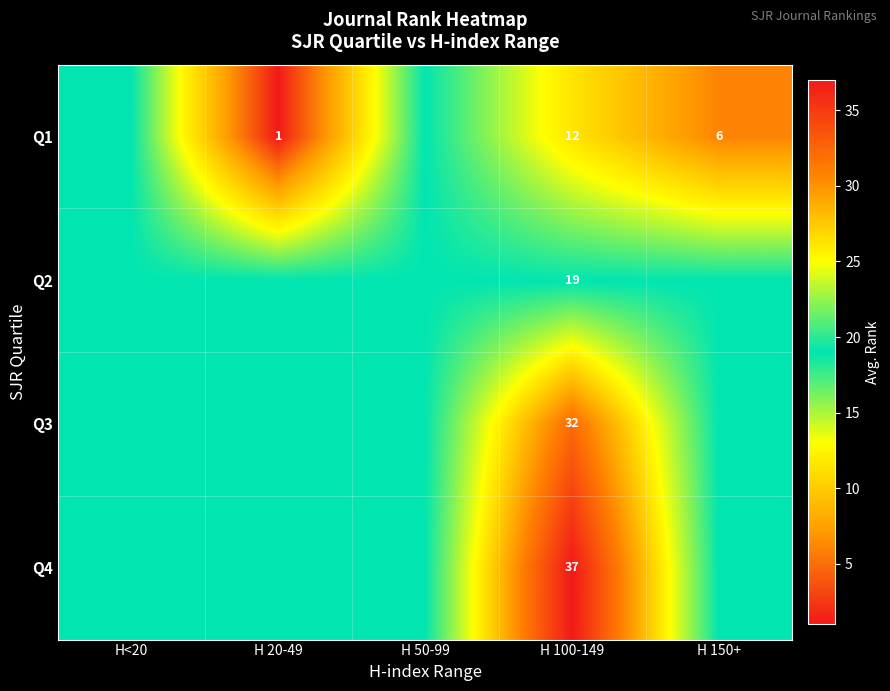

Is it true that Q1 equals 12 at H 100-149?

True